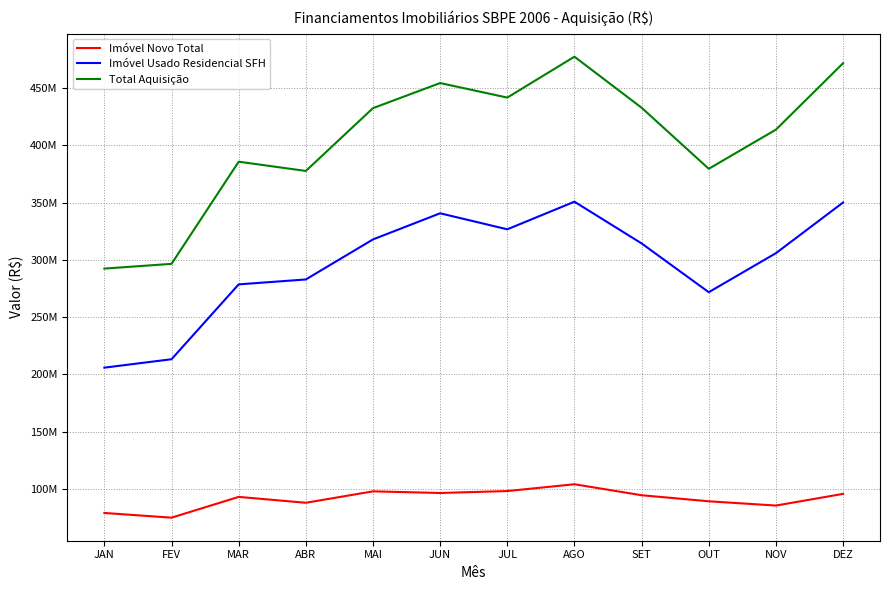

Is the value of Imóvel Novo Total at MAI greater than the value of Total Aquisição at JUN?

No